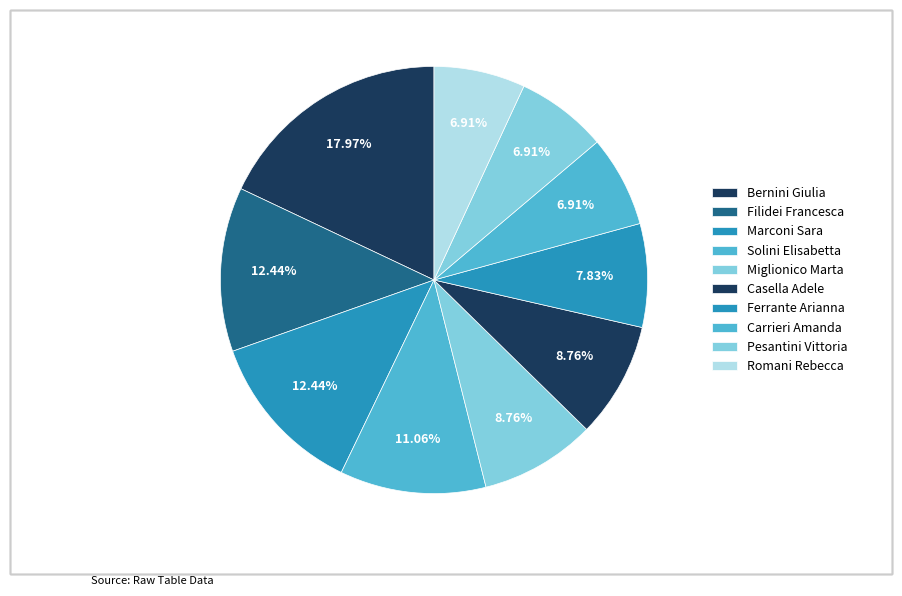

How many slices are in this pie chart?

10